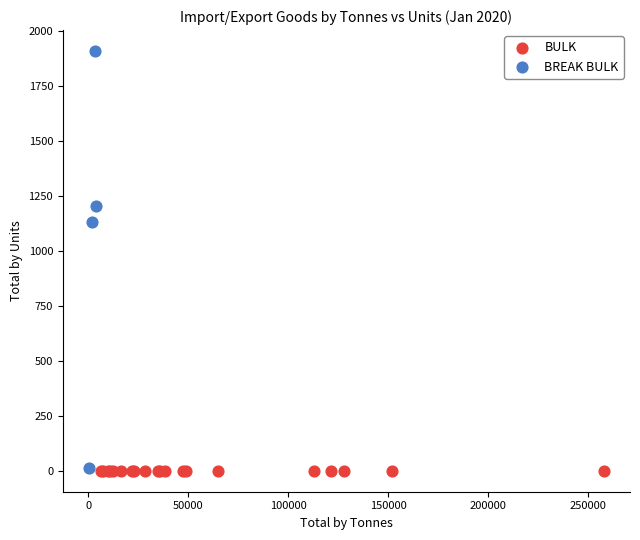

Which series contains the highest Y value?

BREAK BULK